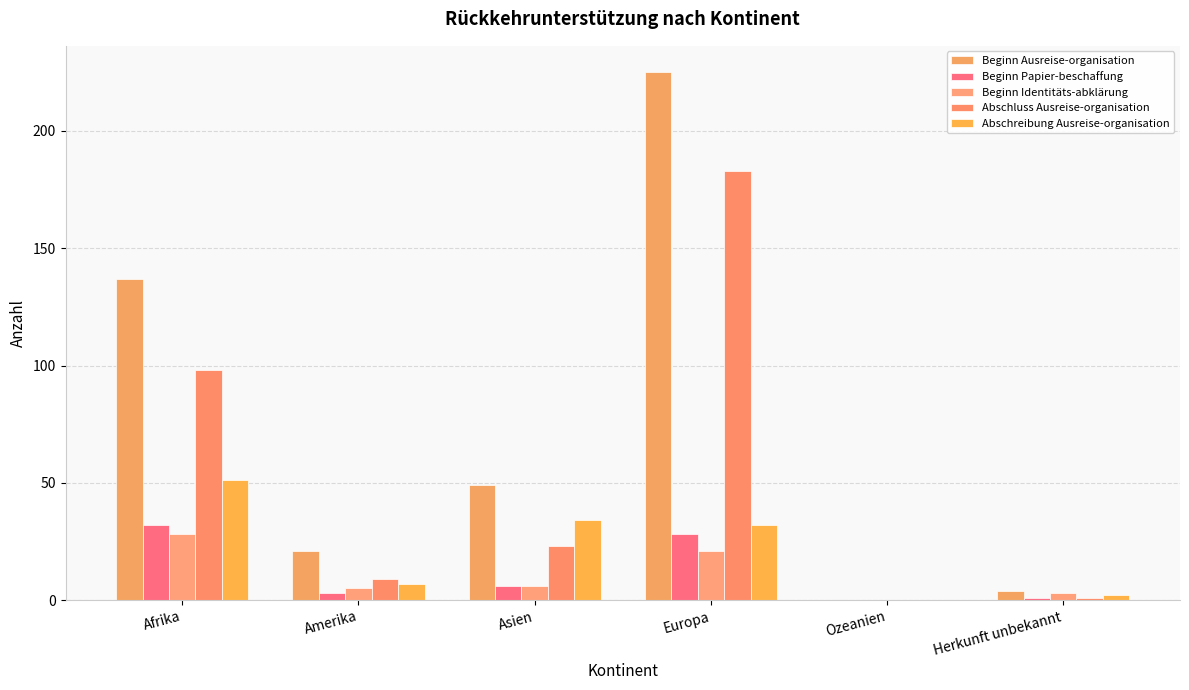

Reading right to left, transcribe all the data shown in this chart.

Beginn Ausreise-organisation: 4	0	225	49	21	137
Beginn Papier-beschaffung: 1	0	28	6	3	32
Beginn Identitäts-abklärung: 3	0	21	6	5	28
Abschluss Ausreise-organisation: 1	0	183	23	9	98
Abschreibung Ausreise-organisation: 2	0	32	34	7	51